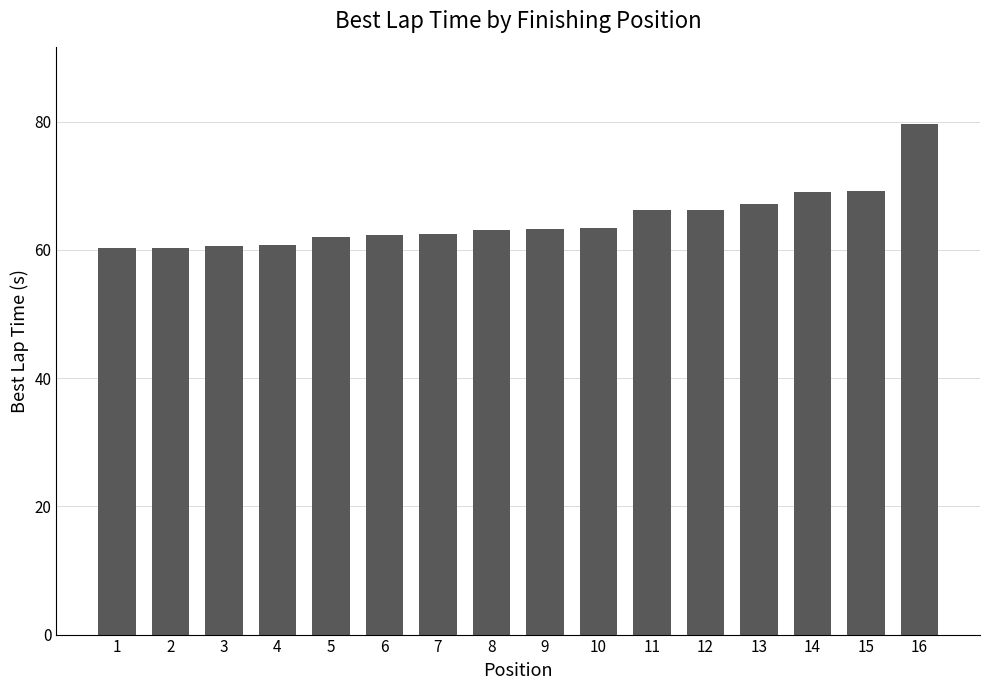

How many data points does each series have?

16